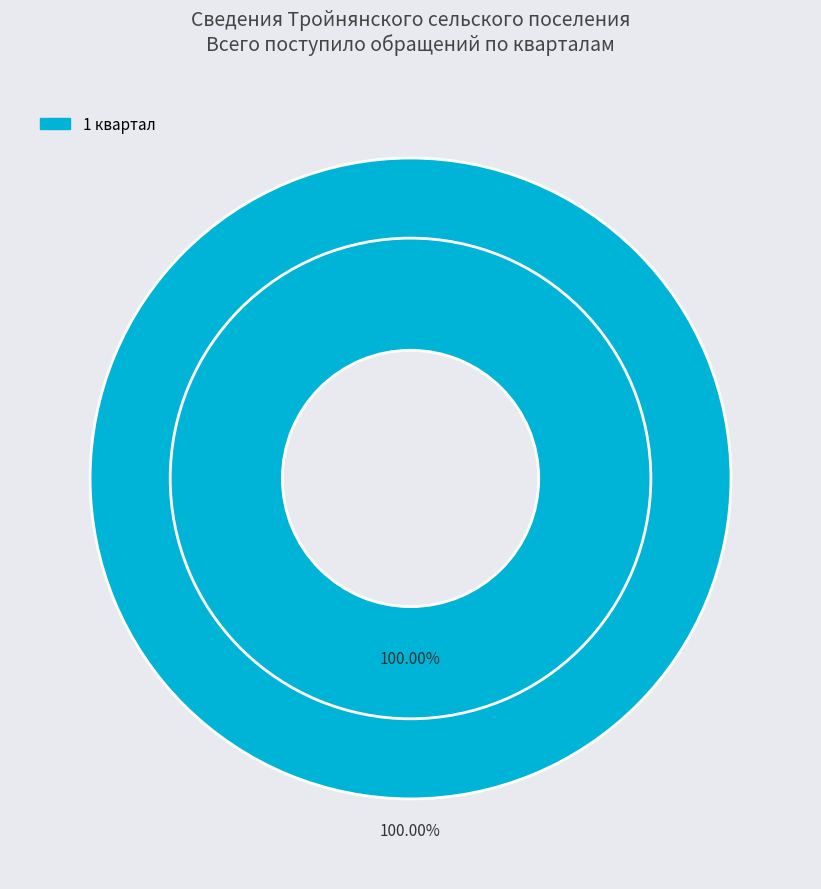

Is the sum of 1 квартал and 4 квартал greater than half?

Yes